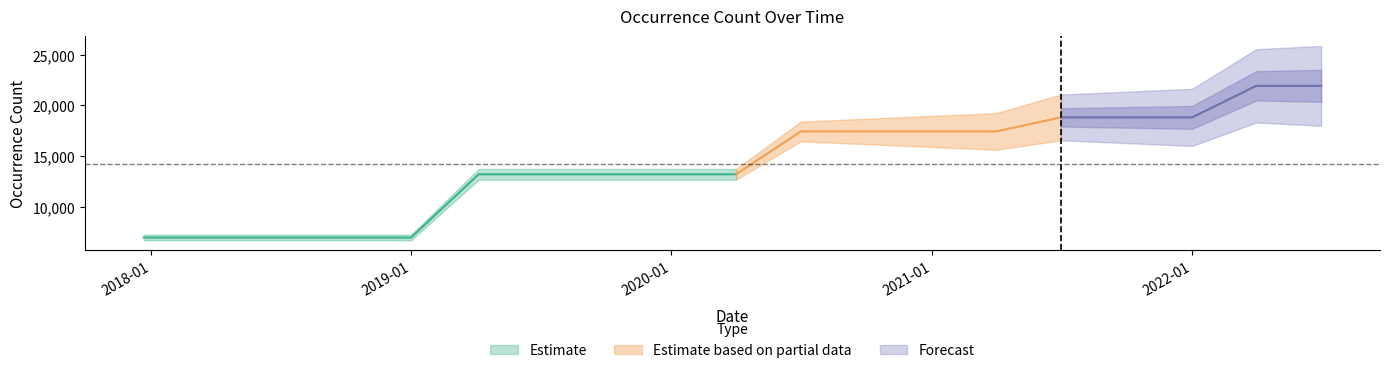

At which label does the data first exceed 13190?

2020-07-01